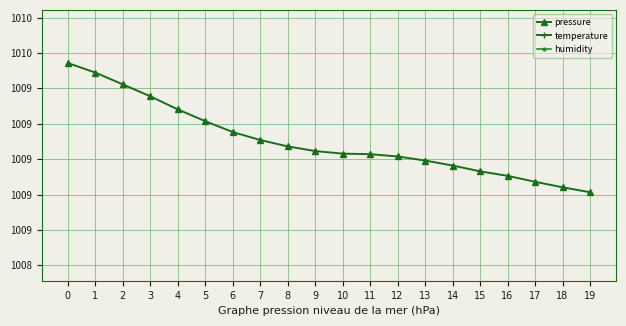

How many values in the humidity series are below 1018?

10